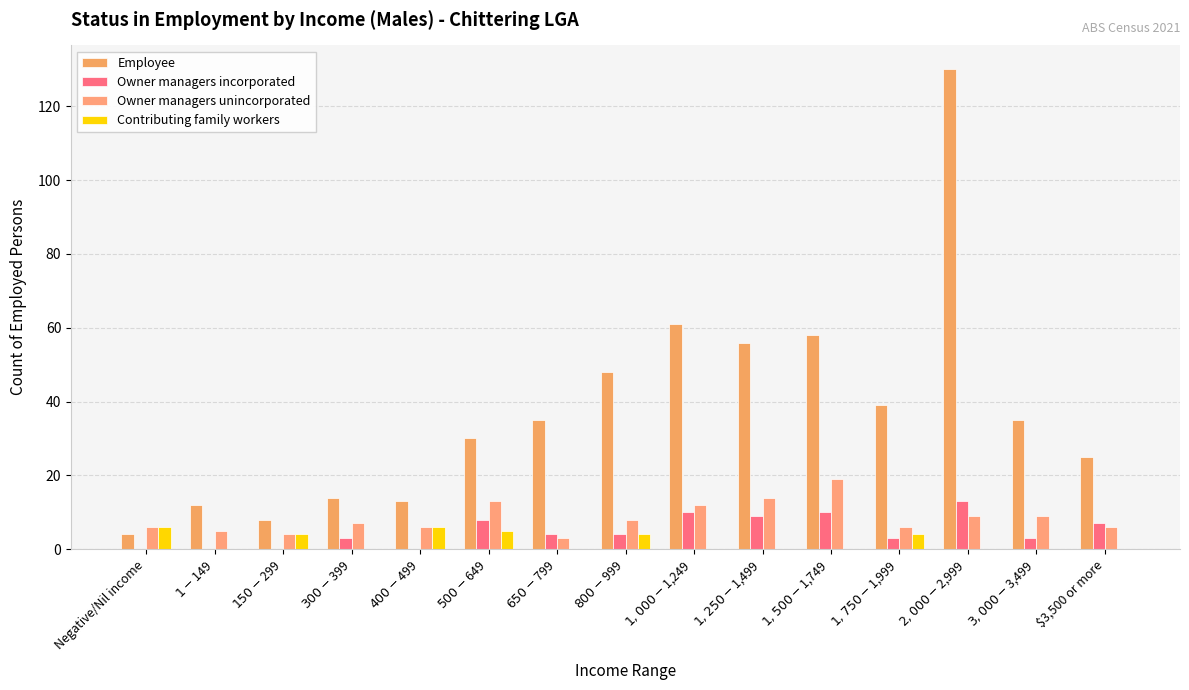

How many groups of bars are there?

15